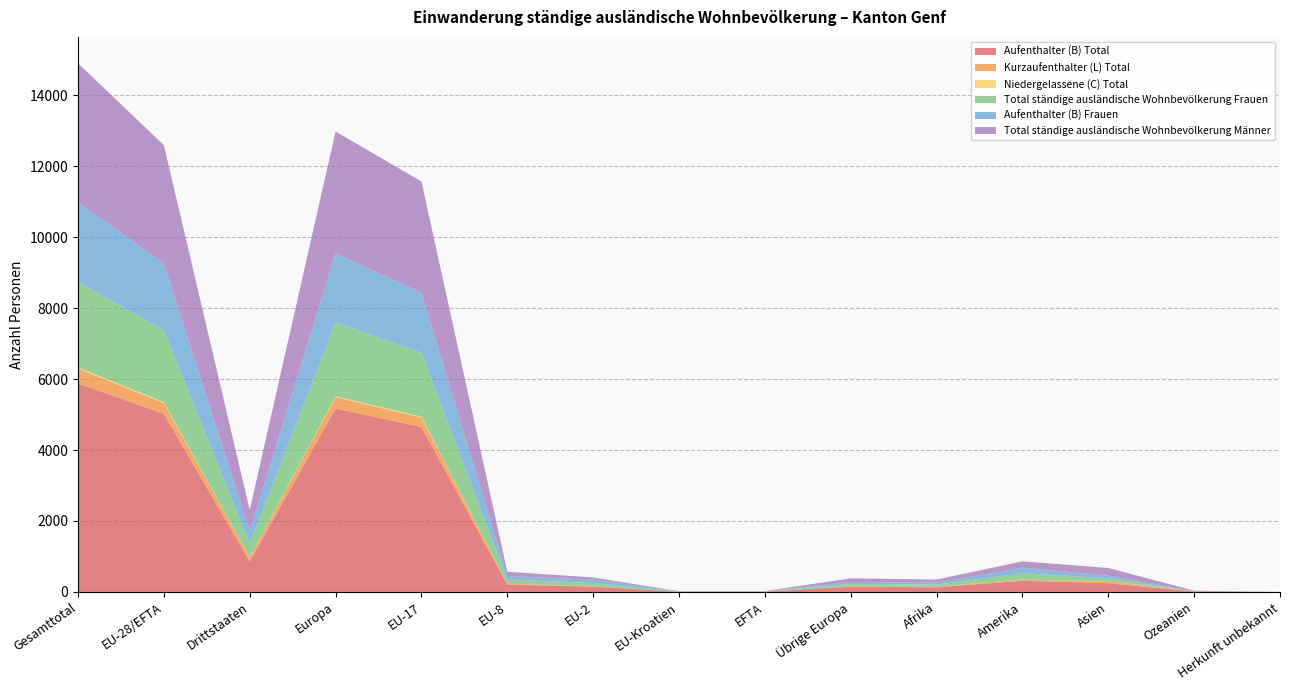

Reading left to right, extract all data points from this chart.

Aufenthalter (B) Total: Gesamttotal=5878	EU-28/EFTA=5021	Drittstaaten=857	Europa=5171	EU-17=4648	EU-8=206	EU-2=150	EU-Kroatien=8	EFTA=9	Übrige Europa=150	Afrika=133	Amerika=314	Asien=246	Ozeanien=14	Herkunft unbekannt=0
Kurzaufenthalter (L) Total: Gesamttotal=417	EU-28/EFTA=303	Drittstaaten=114	Europa=317	EU-17=268	EU-8=26	EU-2=8	EU-Kroatien=0	EFTA=1	Übrige Europa=14	Afrika=14	Amerika=34	Asien=50	Ozeanien=2	Herkunft unbekannt=0
Niedergelassene (C) Total: Gesamttotal=36	EU-28/EFTA=27	Drittstaaten=9	Europa=27	EU-17=26	EU-8=1	EU-2=0	EU-Kroatien=0	EFTA=0	Übrige Europa=0	Afrika=0	Amerika=4	Asien=5	Ozeanien=0	Herkunft unbekannt=0
Total ständige ausländische Wohnbevölkerung Frauen: Gesamttotal=2412	EU-28/EFTA=2025	Drittstaaten=387	Europa=2088	EU-17=1804	EU-8=114	EU-2=97	EU-Kroatien=5	EFTA=5	Übrige Europa=63	Afrika=59	Amerika=175	Asien=86	Ozeanien=4	Herkunft unbekannt=0
Aufenthalter (B) Frauen: Gesamttotal=2238	EU-28/EFTA=1891	Drittstaaten=347	Europa=1947	EU-17=1687	EU-8=103	EU-2=92	EU-Kroatien=5	EFTA=4	Übrige Europa=56	Afrika=56	Amerika=158	Asien=74	Ozeanien=3	Herkunft unbekannt=0
Total ständige ausländische Wohnbevölkerung Männer: Gesamttotal=3919	EU-28/EFTA=3326	Drittstaaten=593	Europa=3427	EU-17=3138	EU-8=119	EU-2=61	EU-Kroatien=3	EFTA=5	Übrige Europa=101	Afrika=88	Amerika=177	Asien=215	Ozeanien=12	Herkunft unbekannt=0